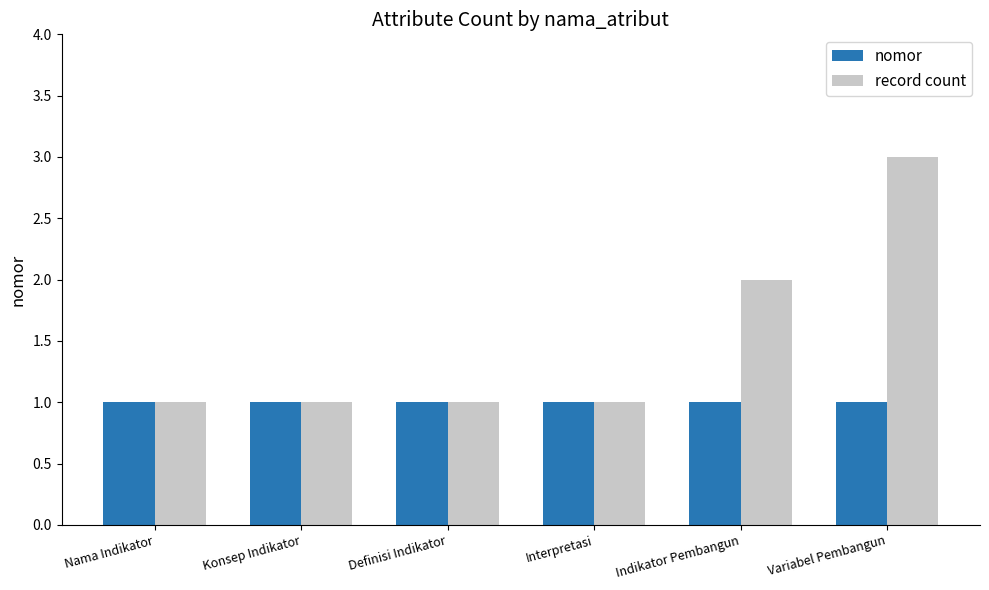

Rank the series by their average value, from lowest to highest.

nomor, record count